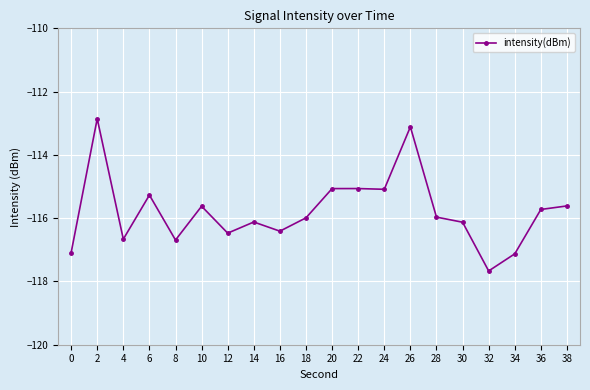

How many series are shown in this chart?

1